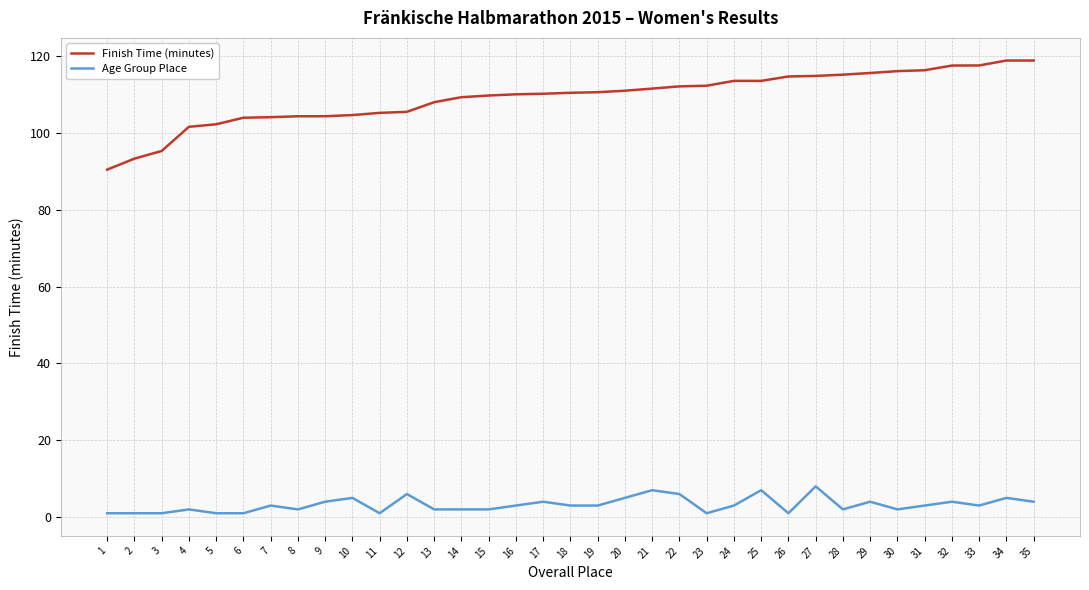

Rank the series by their average value, from highest to lowest.

Finish Time (minutes), Age Group Place